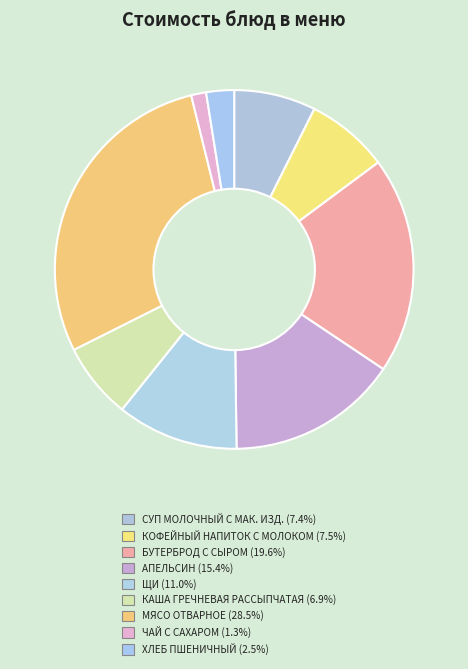

Count the number of slices in the pie.

9